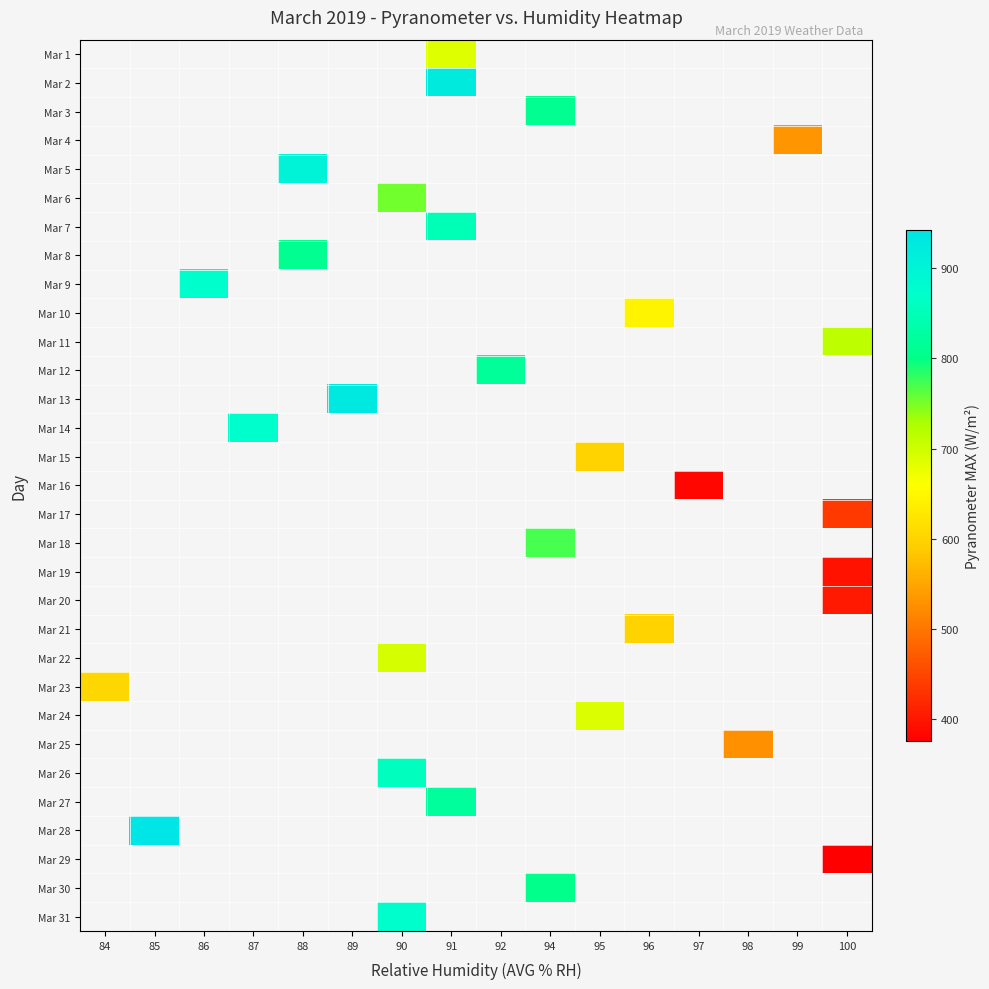

Count the number of categories in the chart.

16